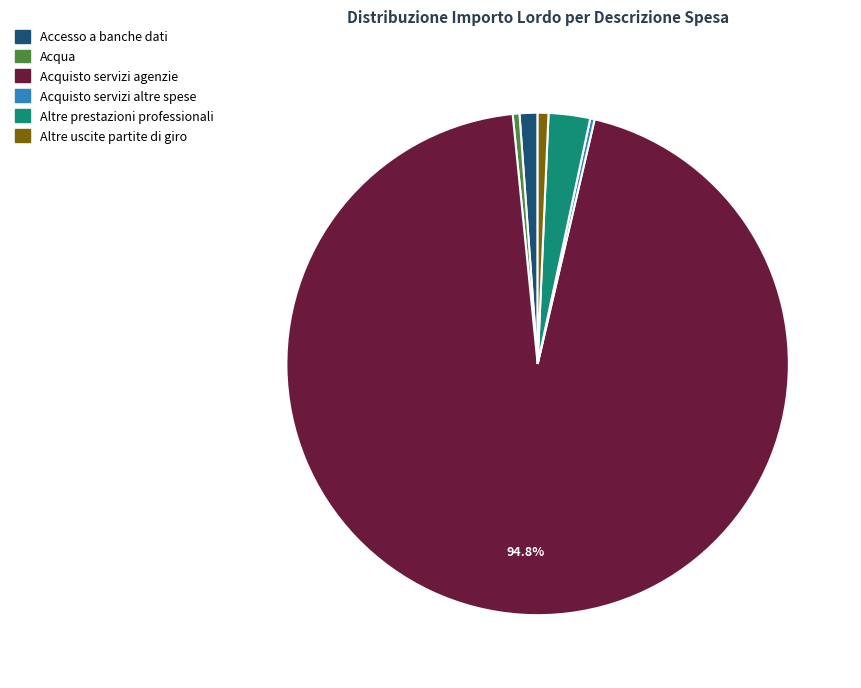

Is it true that Acquisto servizi agenzie is 99% of the pie?

False